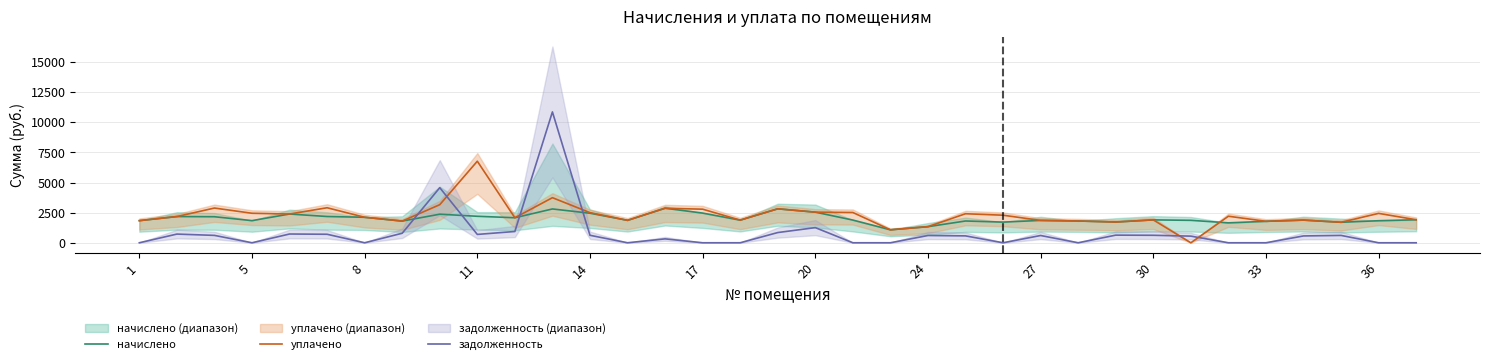

What is the greatest value displayed?

10859.2